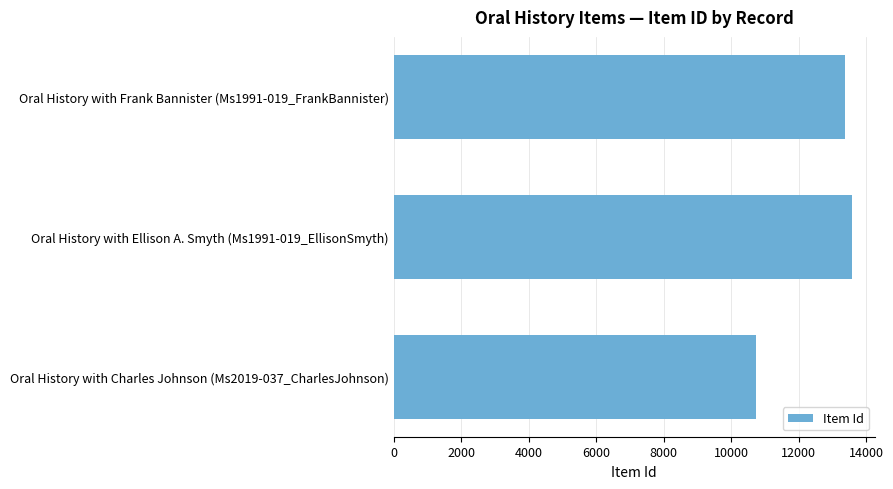

What is the maximum value shown in the chart?

13572